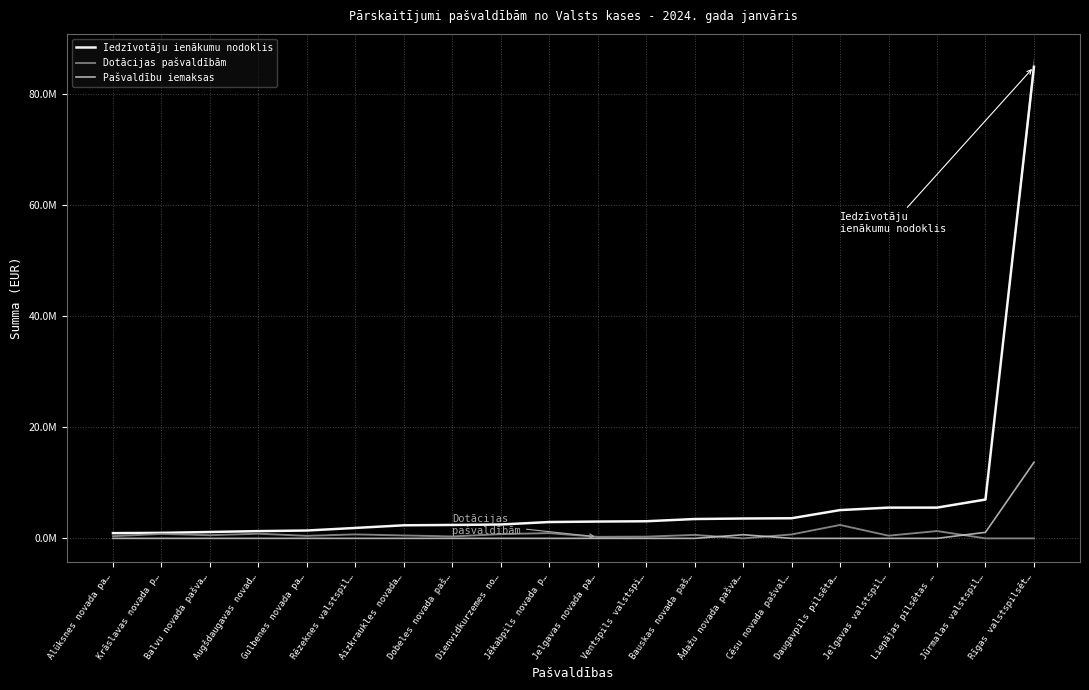

Reading left to right, extract all data points from this chart.

Iedzīvotāju ienākumu nodoklis: Alūksnes novada pa…=940544.0	Krāslavas novada p…=991121.2	Balvu novada pašva…=1148178.8	Augšdaugavas novad…=1308164.1	Gulbenes novada pa…=1413972.4	Rēzeknes valstspil…=1876996.6	Aizkraukles novada…=2354329.3	Dobeles novada paš…=2415523.8	Dienvidkurzemes no…=2494692.0	Jēkabpils novada p…=2941992.4	Jelgavas novada pa…=3024910.7	Ventspils valstspi…=3080154.0	Bauskas novada paš…=3481782.9	Ādažu novada pašva…=3573320.6	Cēsu novada pašval…=3620359.9	Daugavpils pilsēta…=5087629.3	Jelgavas valstspil…=5534567.5	Liepājas pilsētas …=5535865.1	Jūrmalas valstspil…=6986667.1	Rīgas valstspilsēt…=84833090.1
Dotācijas pašvaldībām: Alūksnes novada pa…=396813.4	Krāslavas novada p…=797649.9	Balvu novada pašva…=574964.8	Augšdaugavas novad…=839406.9	Gulbenes novada pa…=457198.0	Rēzeknes valstspil…=716092.7	Aizkraukles novada…=530486.7	Dobeles novada paš…=348193.9	Dienvidkurzemes no…=765889.1	Jēkabpils novada p…=950662.2	Jelgavas novada pa…=274217.2	Ventspils valstspi…=313513.0	Bauskas novada paš…=625578.6	Ādažu novada pašva…=0.0	Cēsu novada pašval…=707220.0	Daugavpils pilsēta…=2412741.6	Jelgavas valstspil…=485251.7	Liepājas pilsētas …=1319206.5	Jūrmalas valstspil…=0.0	Rīgas valstspilsēt…=0.0
Pašvaldību iemaksas: Alūksnes novada pa…=0.0	Krāslavas novada p…=0.0	Balvu novada pašva…=0.0	Augšdaugavas novad…=0.0	Gulbenes novada pa…=0.0	Rēzeknes valstspil…=0.0	Aizkraukles novada…=0.0	Dobeles novada paš…=0.0	Dienvidkurzemes no…=0.0	Jēkabpils novada p…=0.0	Jelgavas novada pa…=0.0	Ventspils valstspi…=0.0	Bauskas novada paš…=0.0	Ādažu novada pašva…=658215.1	Cēsu novada pašval…=0.0	Daugavpils pilsēta…=0.0	Jelgavas valstspil…=0.0	Liepājas pilsētas …=0.0	Jūrmalas valstspil…=1090404.2	Rīgas valstspilsēt…=13680369.4